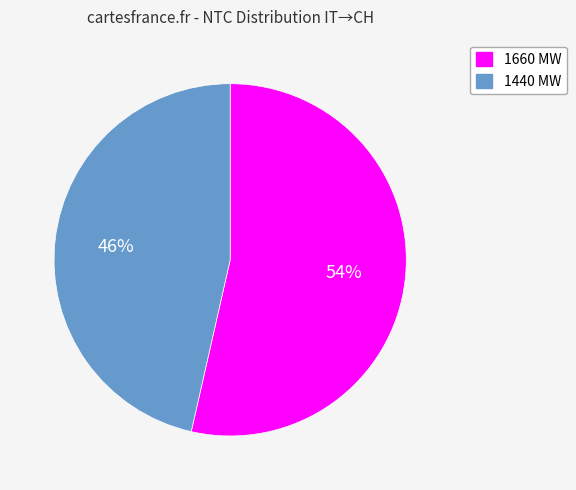

To the nearest percent, what is the average slice percentage?

50%